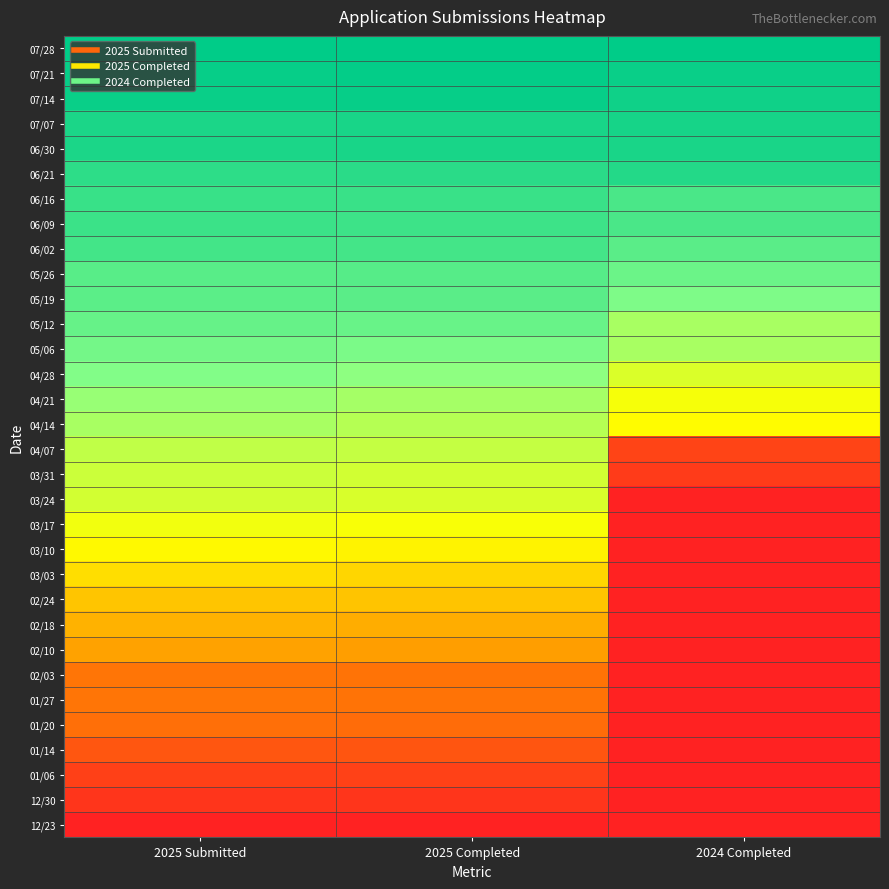

Reading left to right, what are all the values shown in this chart?

12/23: 2025 Submitted=0.0	2025 Completed=0.0	2024 Completed=0.0
12/30: 2025 Submitted=0.1	2025 Completed=0.1	2024 Completed=0.0
01/06: 2025 Submitted=0.1	2025 Completed=0.1	2024 Completed=0.0
01/14: 2025 Submitted=0.2	2025 Completed=0.2	2024 Completed=0.0
01/20: 2025 Submitted=0.2	2025 Completed=0.2	2024 Completed=0.0
01/27: 2025 Submitted=0.2	2025 Completed=0.2	2024 Completed=0.0
02/03: 2025 Submitted=0.2	2025 Completed=0.2	2024 Completed=0.0
02/10: 2025 Submitted=0.4	2025 Completed=0.3	2024 Completed=0.0
02/18: 2025 Submitted=0.4	2025 Completed=0.4	2024 Completed=0.0
02/24: 2025 Submitted=0.4	2025 Completed=0.4	2024 Completed=0.0
03/03: 2025 Submitted=0.5	2025 Completed=0.5	2024 Completed=0.0
03/10: 2025 Submitted=0.5	2025 Completed=0.5	2024 Completed=0.0
03/17: 2025 Submitted=0.6	2025 Completed=0.6	2024 Completed=0.0
03/24: 2025 Submitted=0.6	2025 Completed=0.6	2024 Completed=0.0
03/31: 2025 Submitted=0.6	2025 Completed=0.6	2024 Completed=0.1
04/07: 2025 Submitted=0.7	2025 Completed=0.6	2024 Completed=0.1
04/14: 2025 Submitted=0.7	2025 Completed=0.7	2024 Completed=0.5
04/21: 2025 Submitted=0.7	2025 Completed=0.7	2024 Completed=0.6
04/28: 2025 Submitted=0.8	2025 Completed=0.7	2024 Completed=0.6
05/06: 2025 Submitted=0.8	2025 Completed=0.8	2024 Completed=0.7
05/12: 2025 Submitted=0.8	2025 Completed=0.8	2024 Completed=0.7
05/19: 2025 Submitted=0.8	2025 Completed=0.8	2024 Completed=0.8
05/26: 2025 Submitted=0.8	2025 Completed=0.8	2024 Completed=0.8
06/02: 2025 Submitted=0.9	2025 Completed=0.9	2024 Completed=0.8
06/09: 2025 Submitted=0.9	2025 Completed=0.9	2024 Completed=0.9
06/16: 2025 Submitted=0.9	2025 Completed=0.9	2024 Completed=0.9
06/21: 2025 Submitted=0.9	2025 Completed=0.9	2024 Completed=0.9
06/30: 2025 Submitted=0.9	2025 Completed=1.0	2024 Completed=1.0
07/07: 2025 Submitted=0.9	2025 Completed=1.0	2024 Completed=1.0
07/14: 2025 Submitted=1.0	2025 Completed=1.0	2024 Completed=1.0
07/21: 2025 Submitted=1.0	2025 Completed=1.0	2024 Completed=1.0
07/28: 2025 Submitted=1.0	2025 Completed=1.0	2024 Completed=1.0